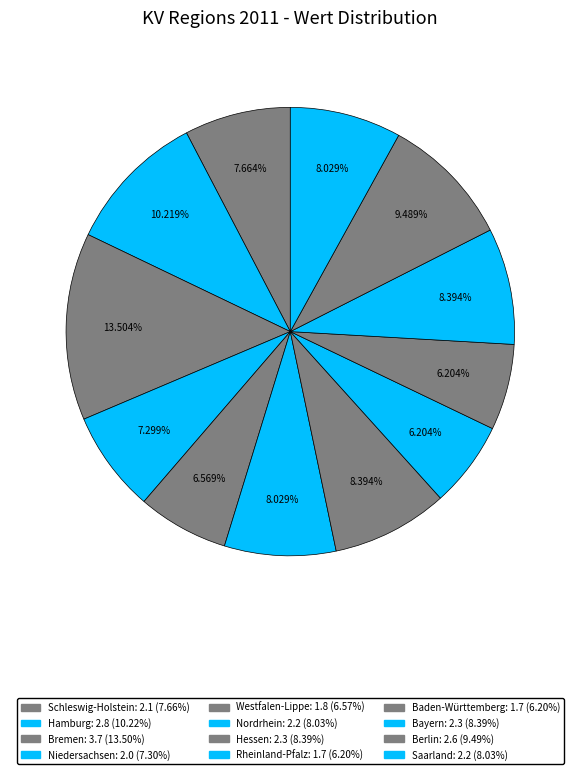

To the nearest percent, what percentage of the pie is Niedersachsen?

7%